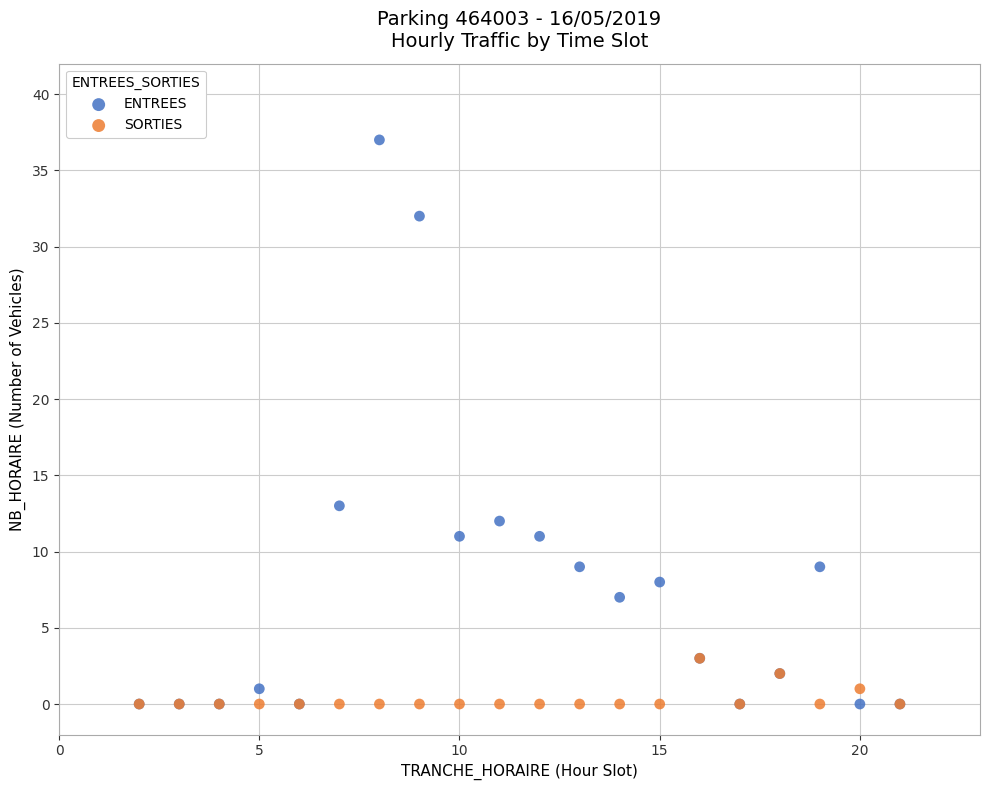

Which series contains the highest Y value?

ENTREES